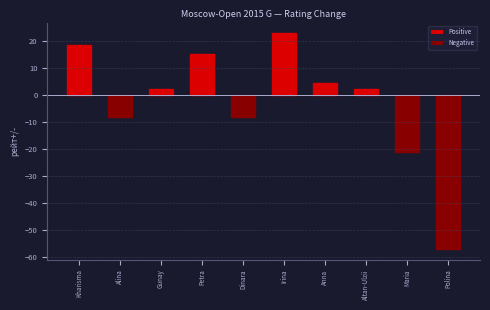

What is the difference between the maximum and minimum values?

80.0